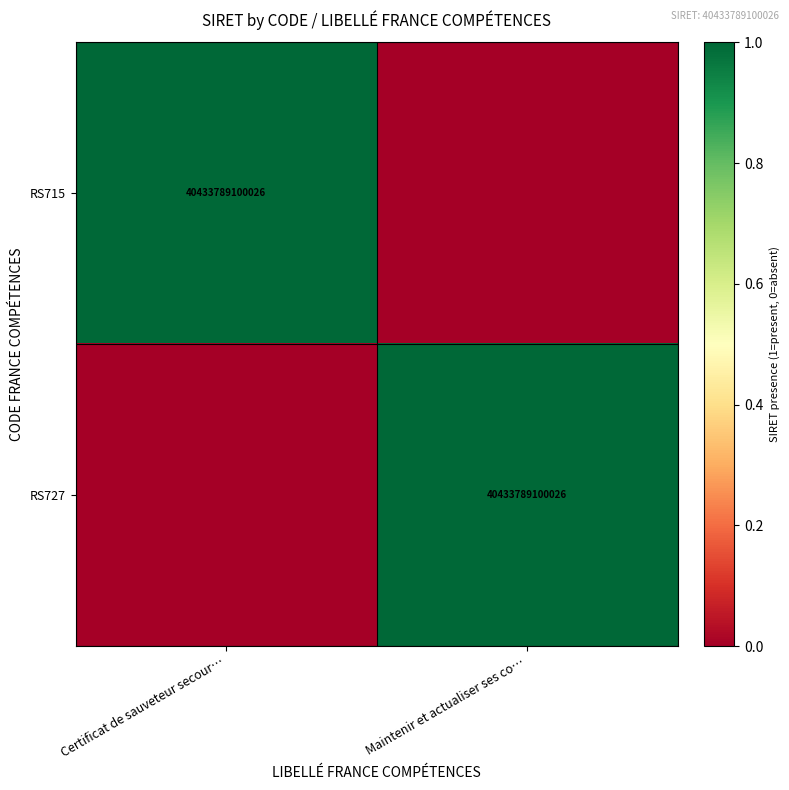

What is the greatest value displayed?

1